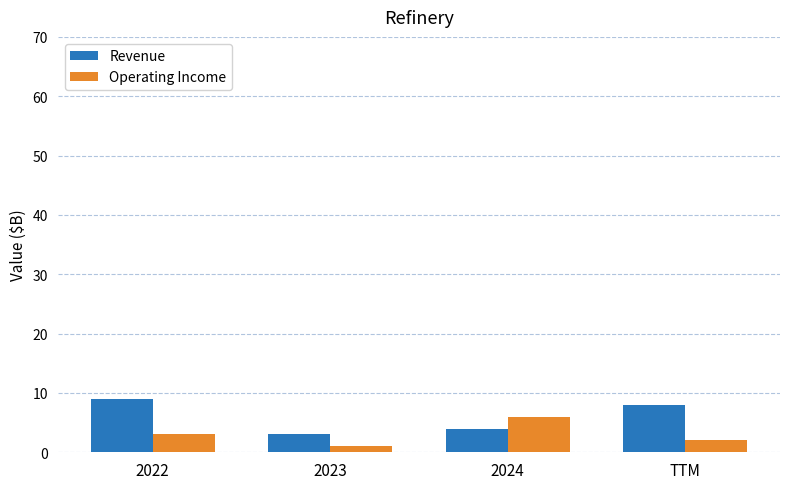

Rank the series by their maximum value, from lowest to highest.

Operating Income, Revenue